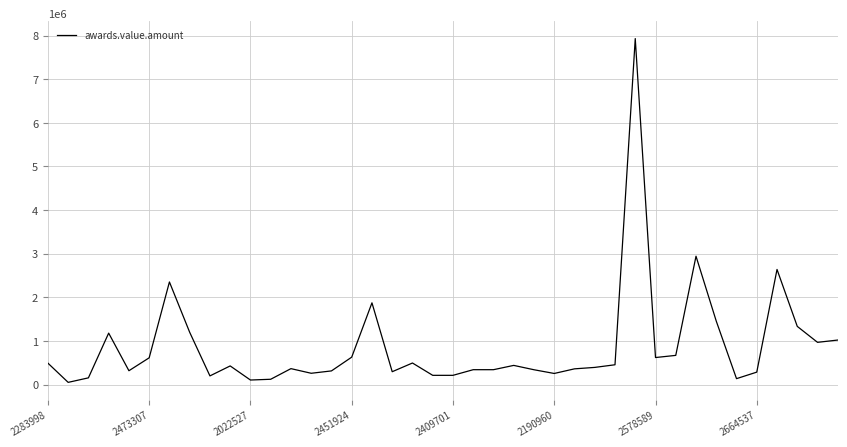

What is the minimum value shown in the chart?

51321.6